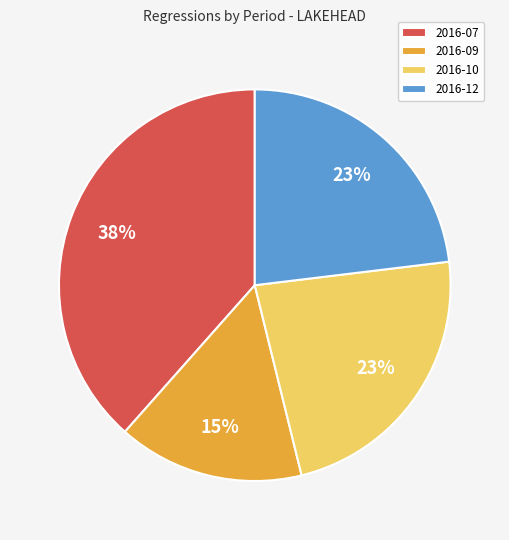

Is it true that 2016-12 is 14% of the pie?

False